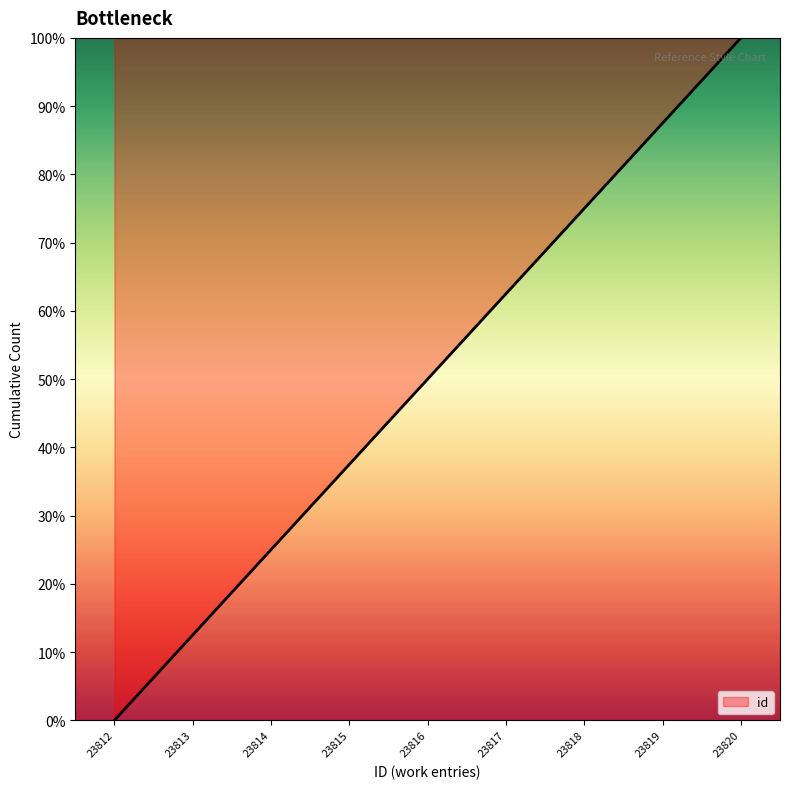

The chart shows a value of 0.0 at 23812. True or false?

True